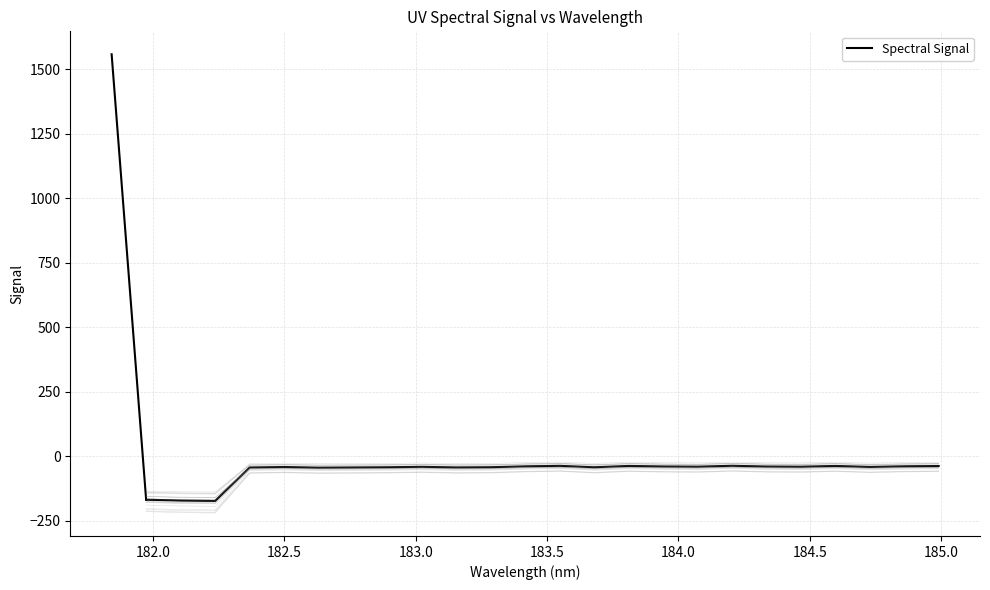

What is the maximum value shown in the chart?

1557.6